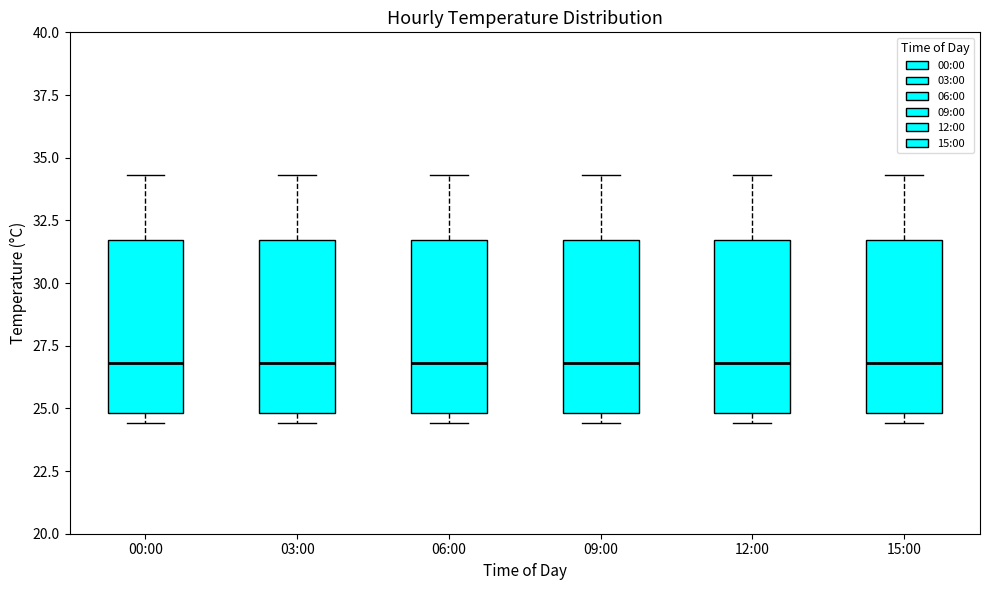

Reading left to right, transcribe this box plot: for each box, give where its median line is, the range the box spans, and where its two whiskers end, as read against the y-axis. The values are not printed on the chart, so give them approximately, as read against the axis.

00:00: median 27.0, box 25.0 to 31.5, whiskers 24.5 to 34.5
03:00: median 27.0, box 25.0 to 31.5, whiskers 24.5 to 34.5
06:00: median 27.0, box 25.0 to 31.5, whiskers 24.5 to 34.5
09:00: median 27.0, box 25.0 to 31.5, whiskers 24.5 to 34.5
12:00: median 27.0, box 25.0 to 31.5, whiskers 24.5 to 34.5
15:00: median 27.0, box 25.0 to 31.5, whiskers 24.5 to 34.5